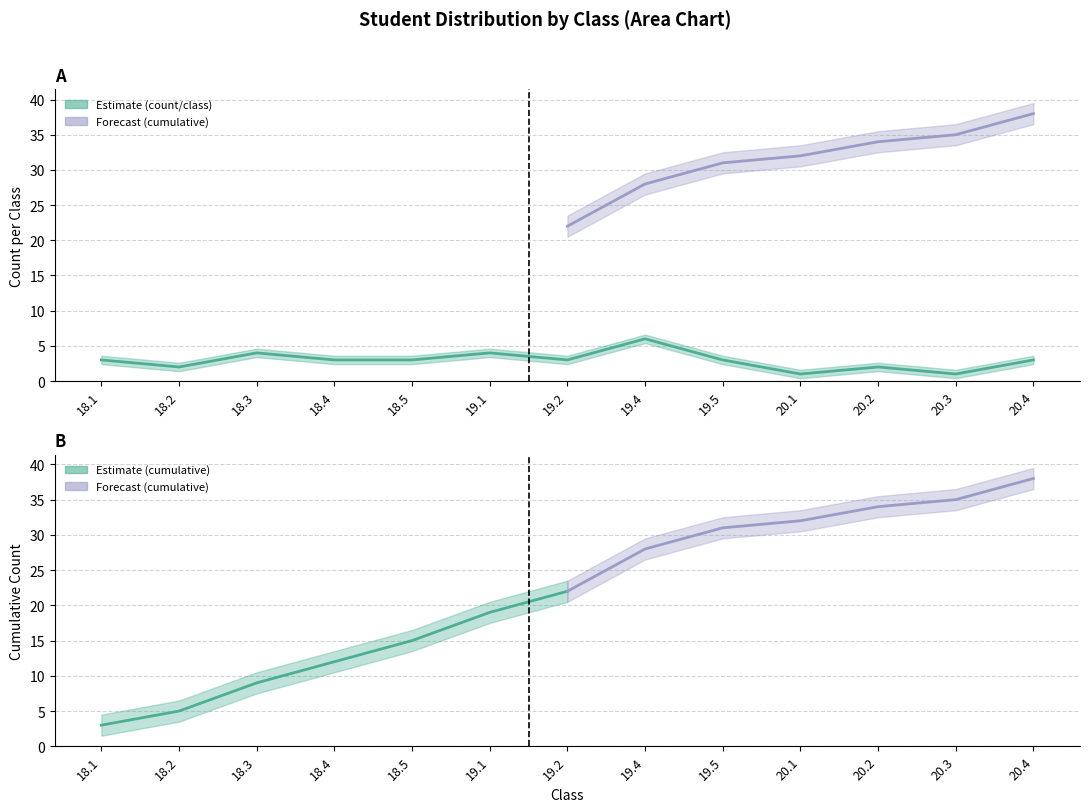

At which label is the value closest to 3?

18.1